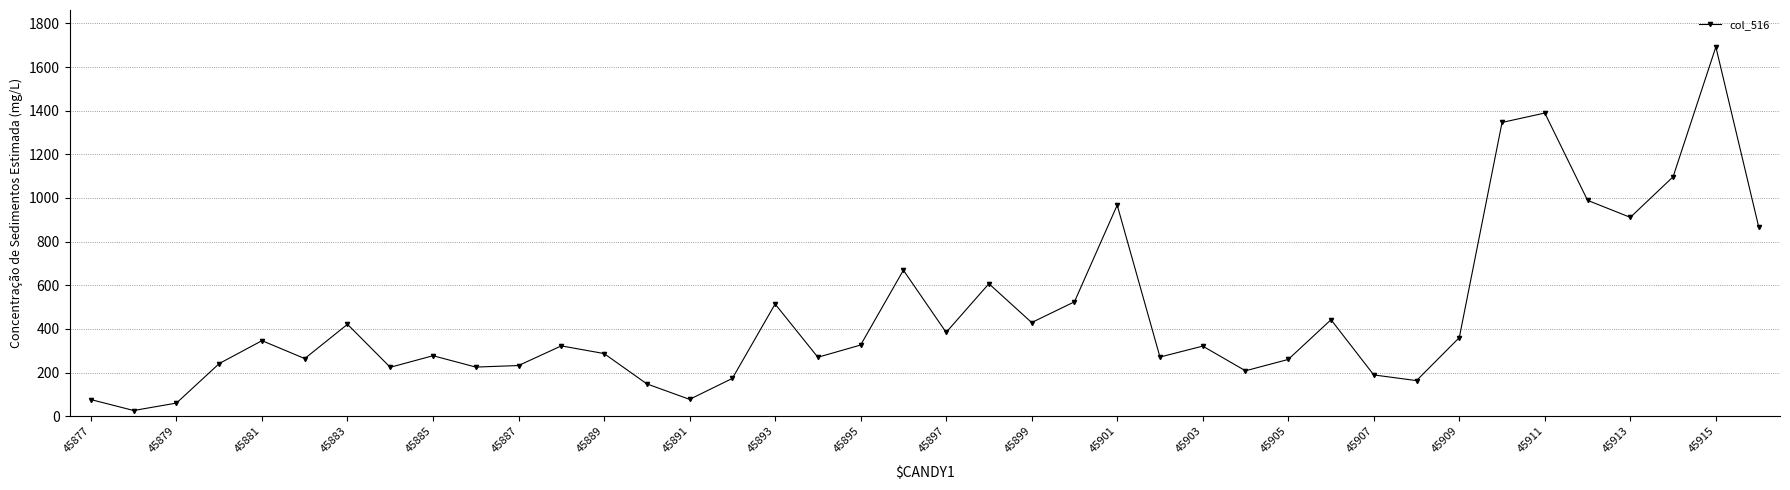

Count the number of data series in this chart.

1